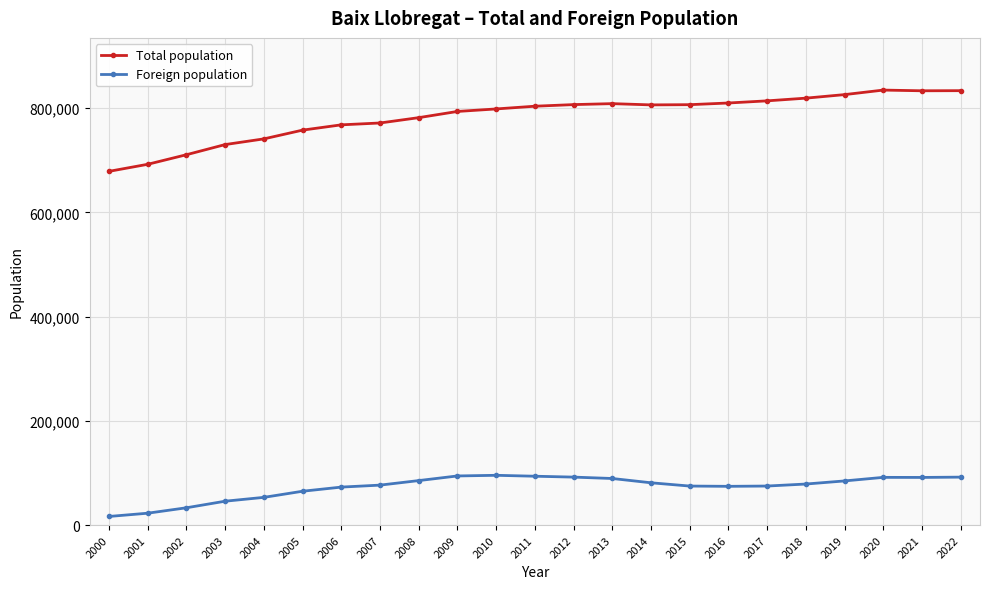

What is the greatest value displayed?

834653